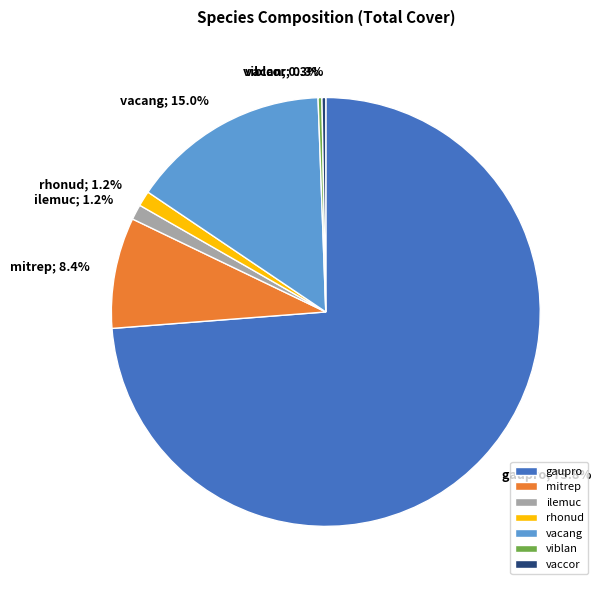

What is the largest slice in the pie chart?

gaupro